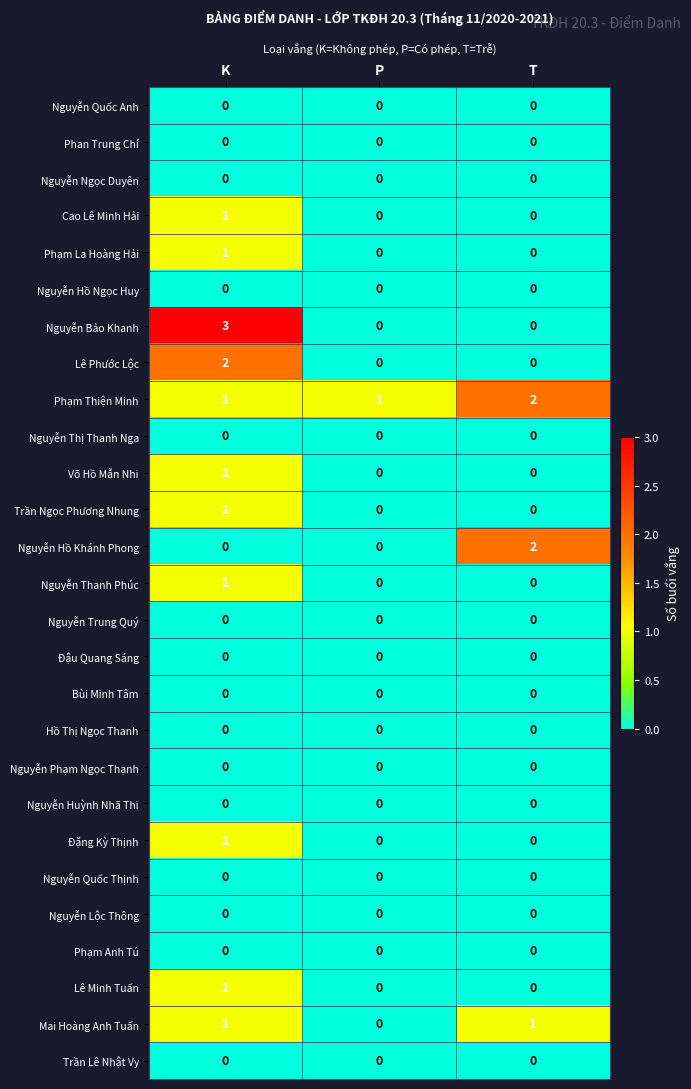

The Lê Minh Tuấn series shows 0 at T. True or false?

True